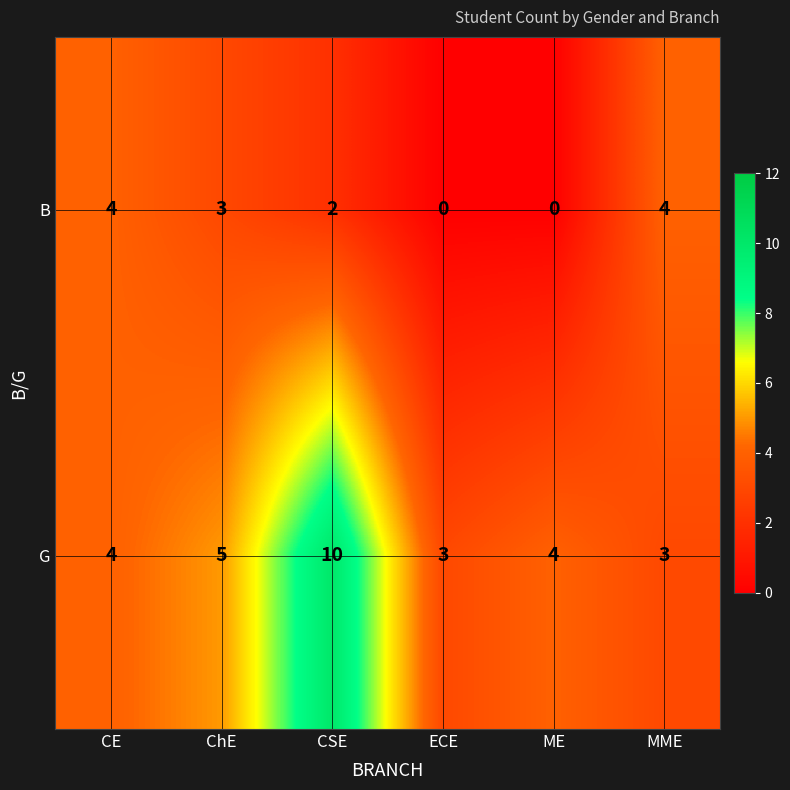

The G series shows 4 at CE. True or false?

True